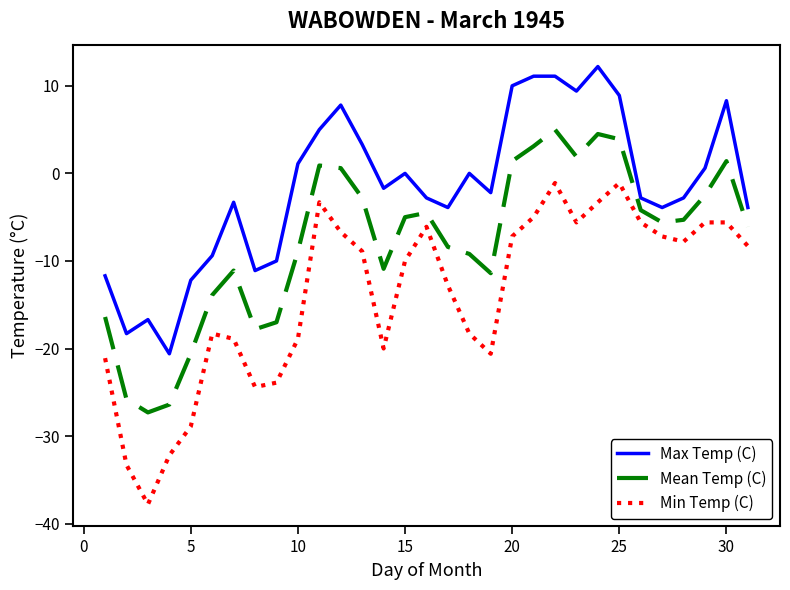

Which series has the largest total across all categories?

Max Temp (C)